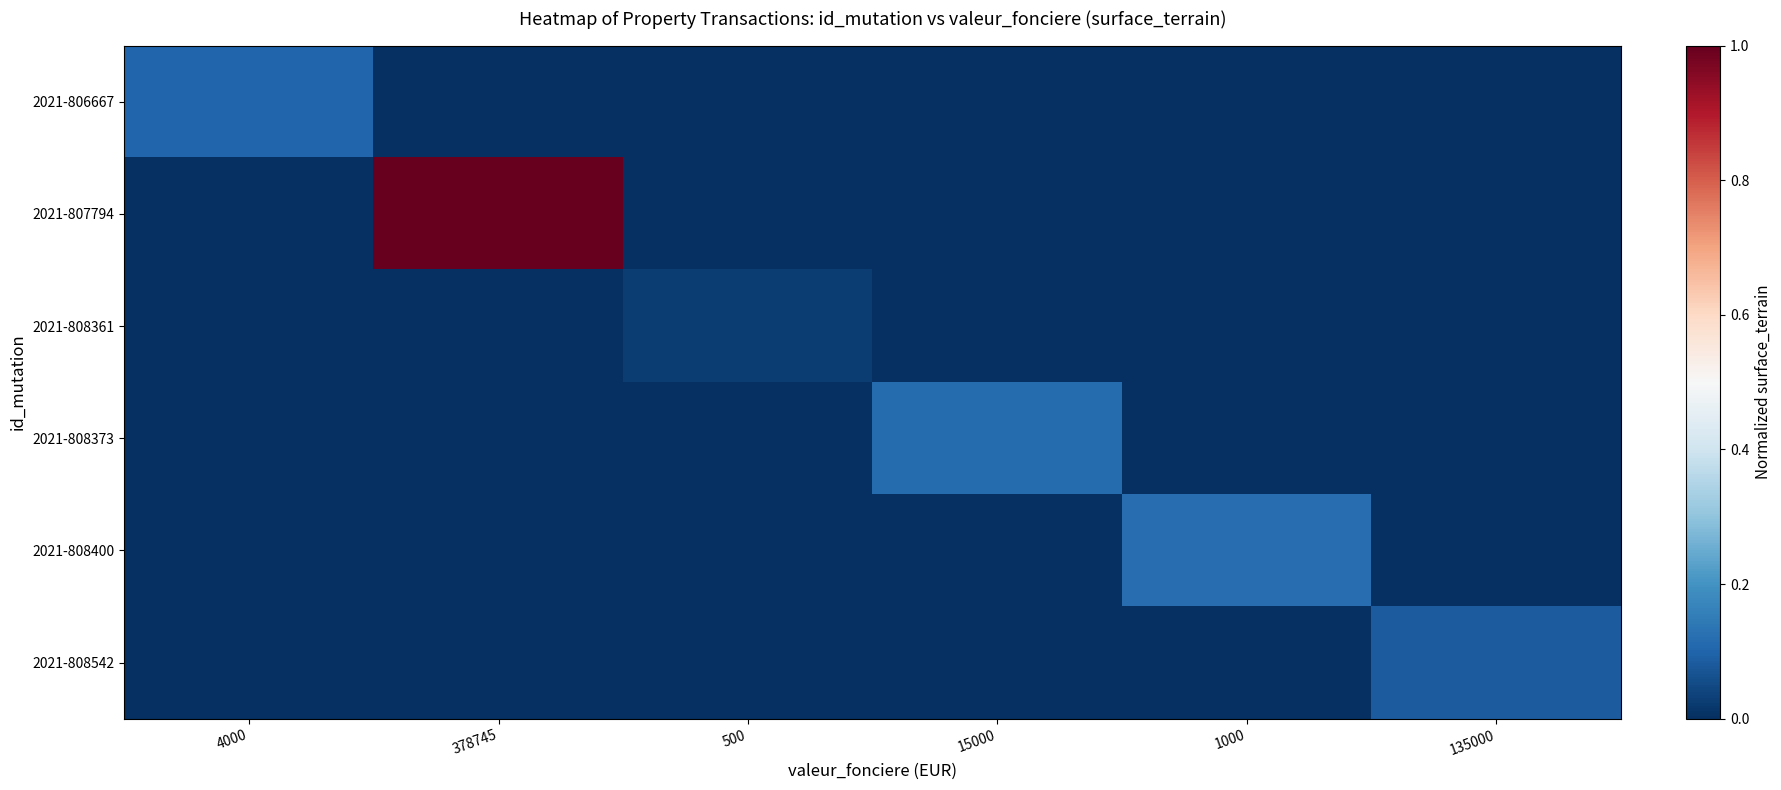

How many data points does each series have?

6